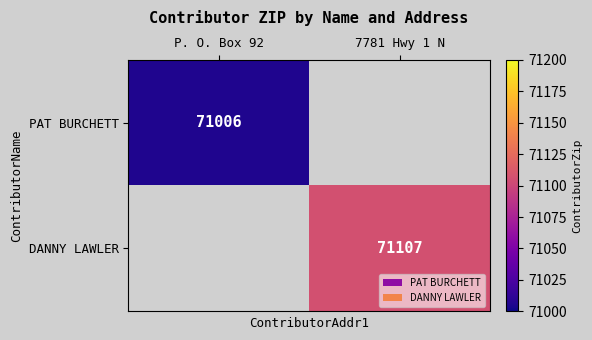

True or false: DANNY LAWLER has a value of 71107 at 7781 Hwy 1 N.

True